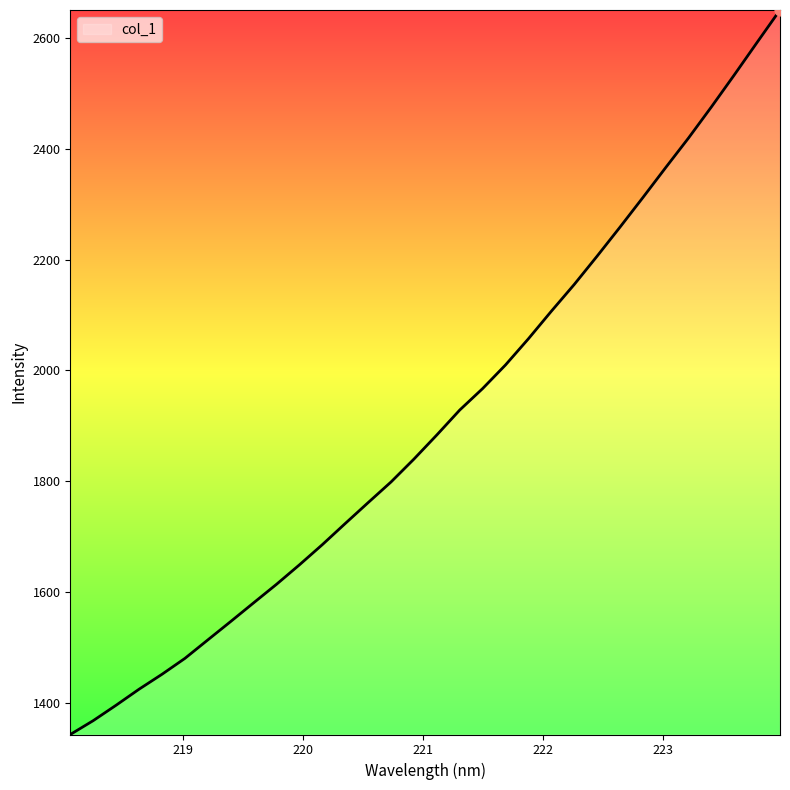

What is the smallest value displayed?

1342.5